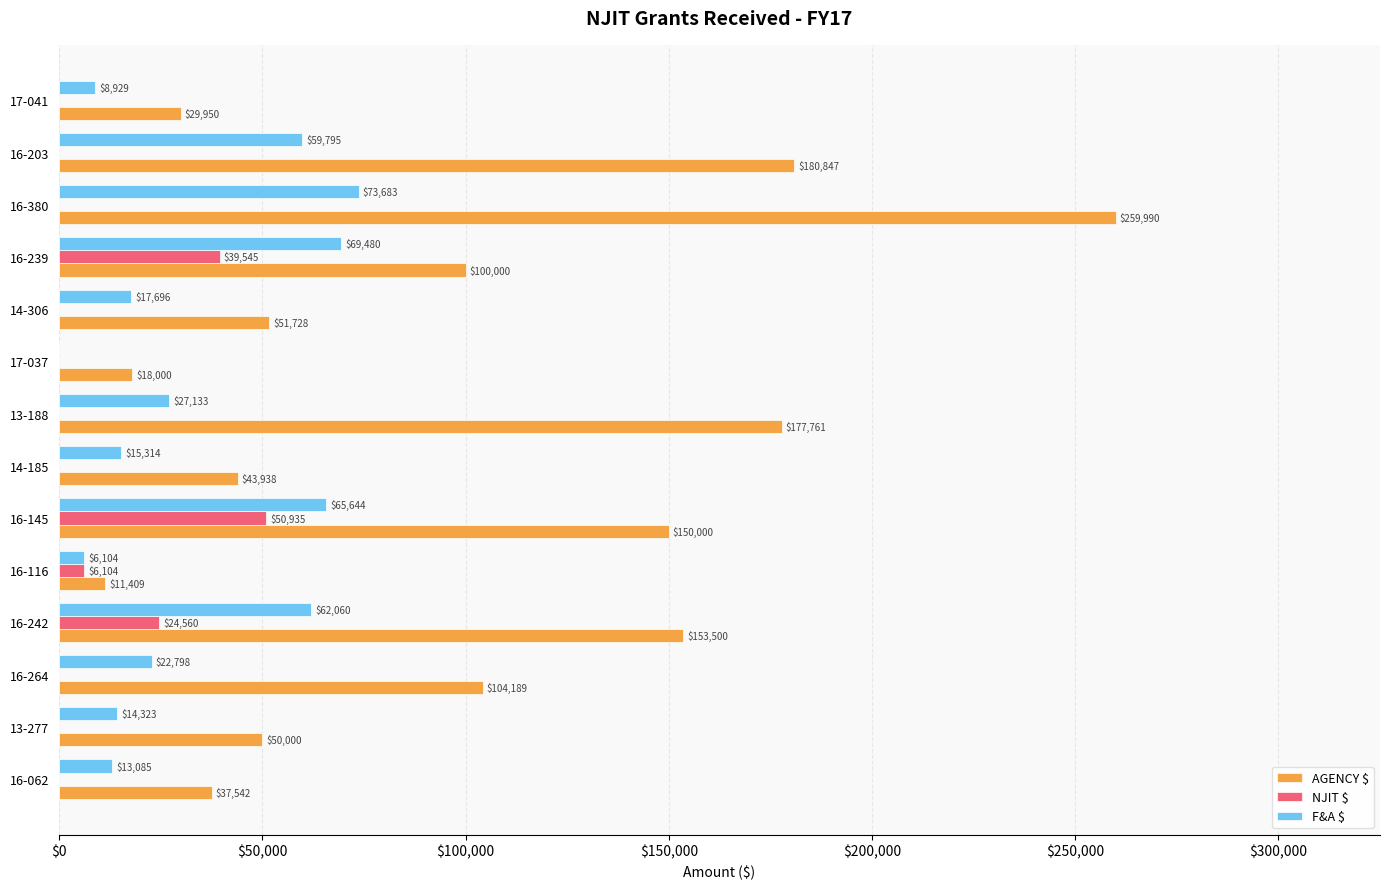

What value does the AGENCY $ series have at 13-277?

50000.0